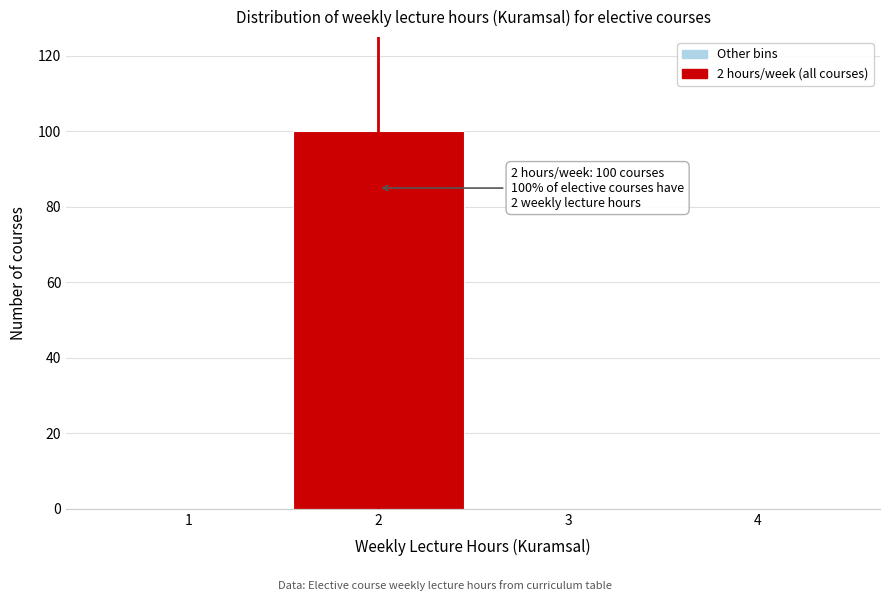

Which range on the x-axis has the tallest bar?

1.5 to 2.5